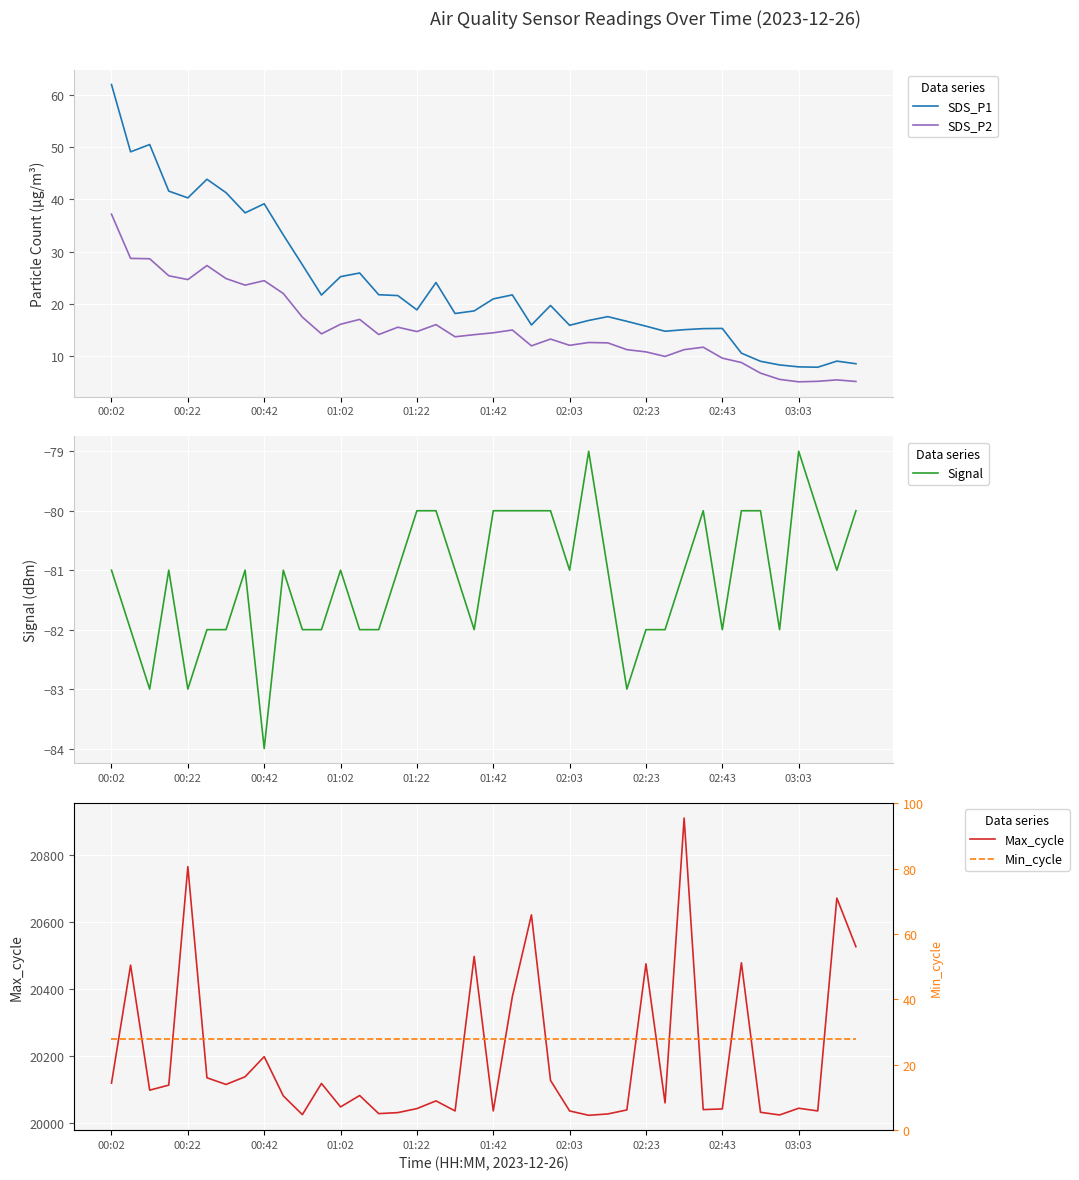

What are all the series names shown in the legend?

SDS_P1, SDS_P2, Signal, Max_cycle, Min_cycle